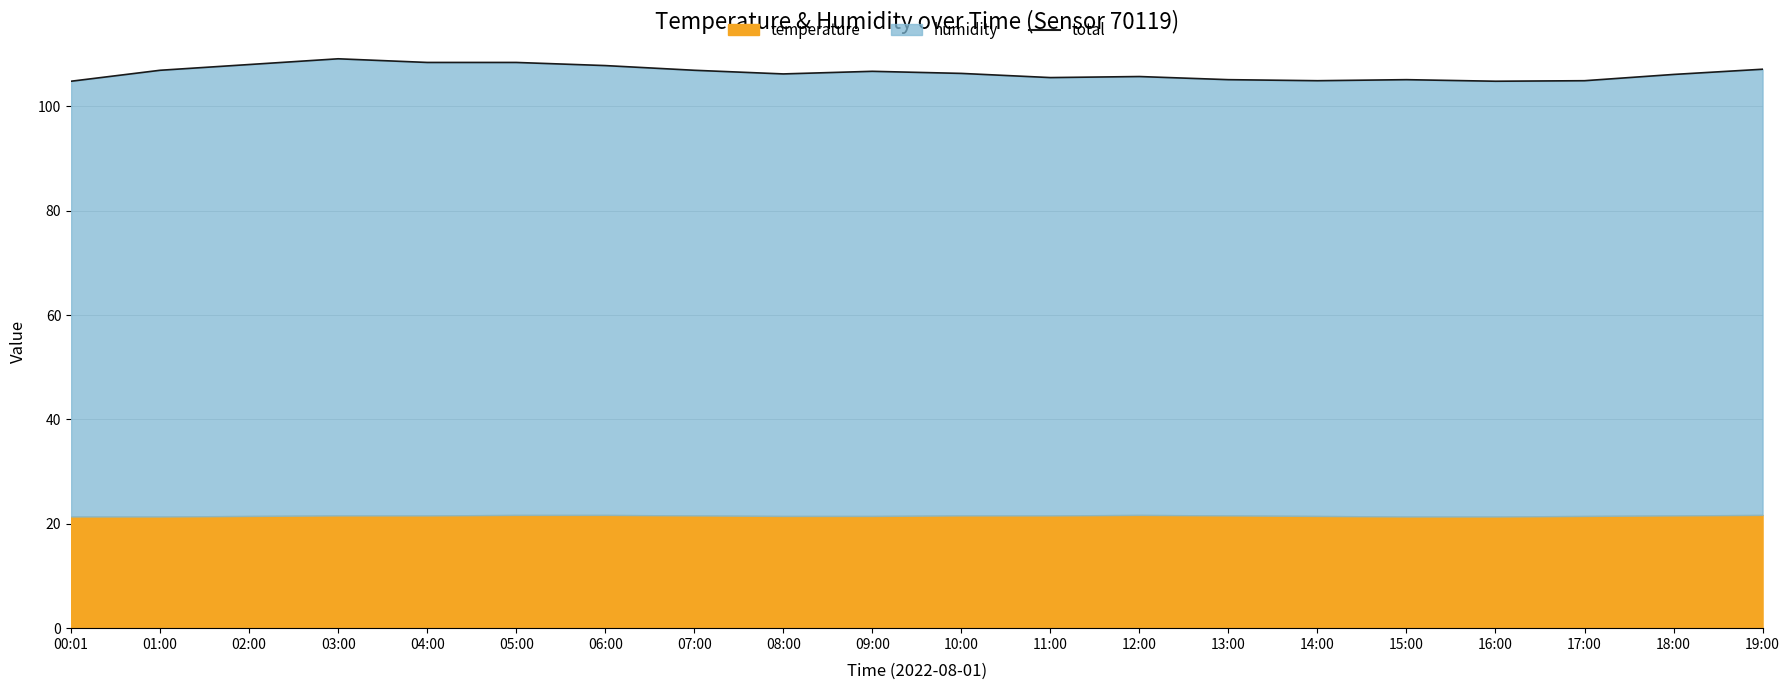

What is the difference between the second highest and second lowest values?

3.6